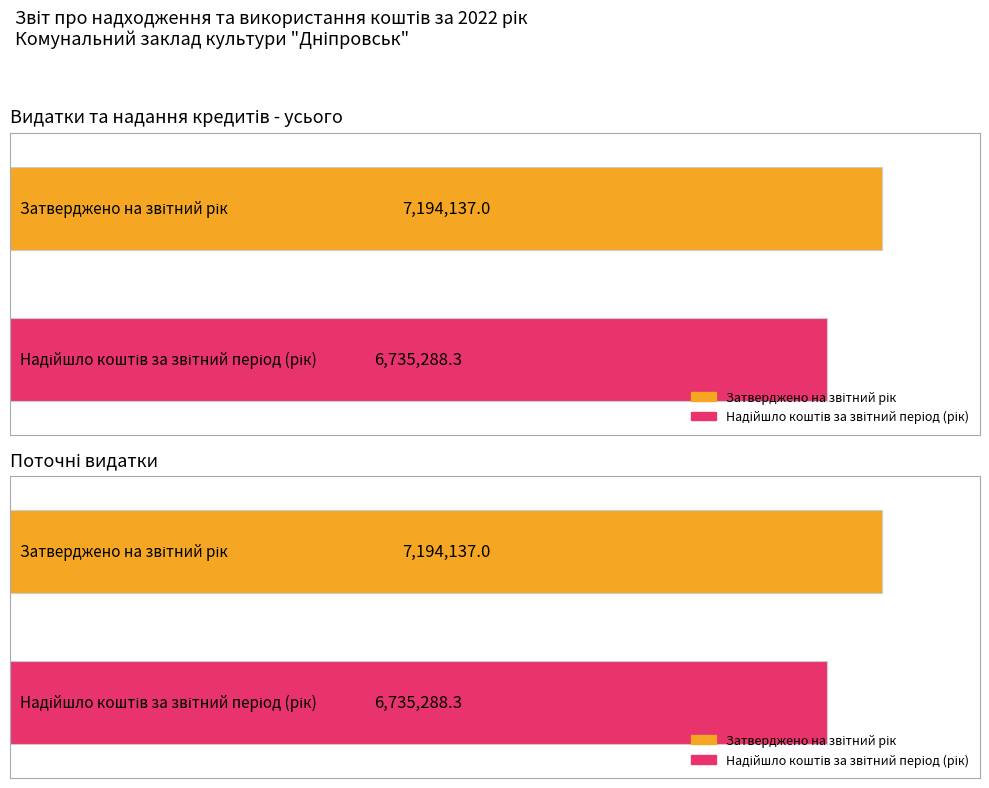

List the series in order of their overall mean, highest first.

Затверджено на звітний рік, Надійшло коштів за звітний період (рік)